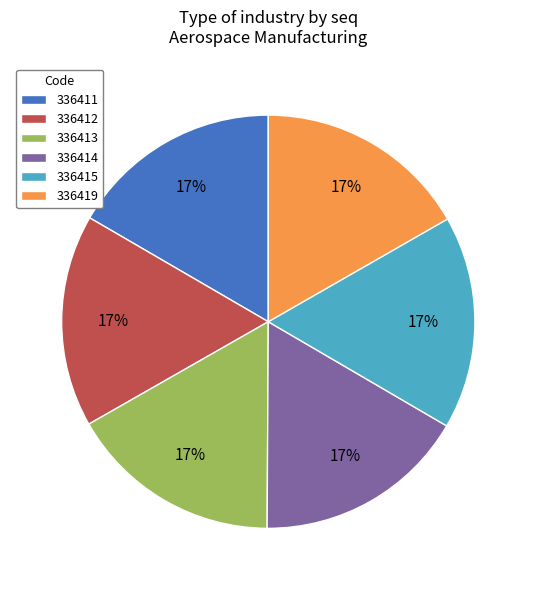

Is it true that 336411 is 17% of the pie?

True